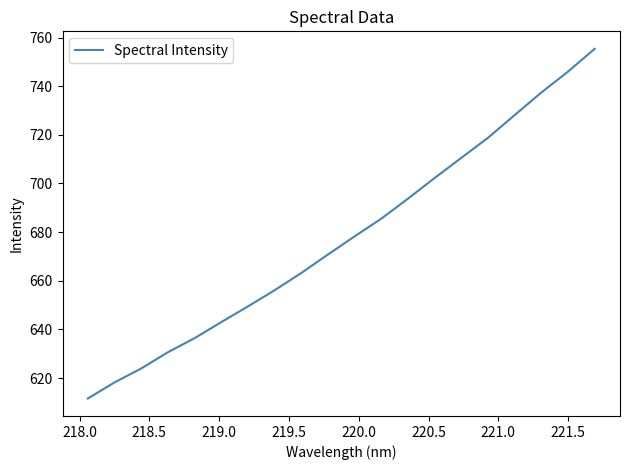

What is the smallest value displayed?

611.6